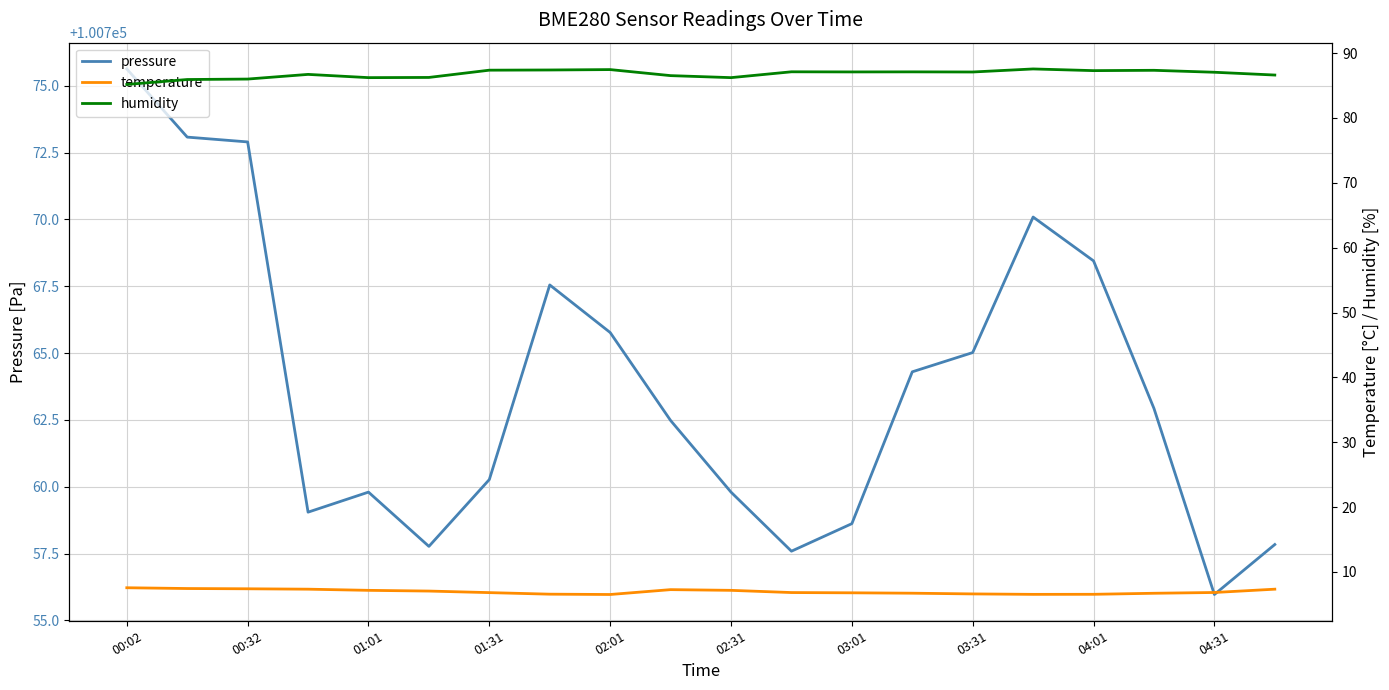

Which series has the largest range (max minus min)?

pressure